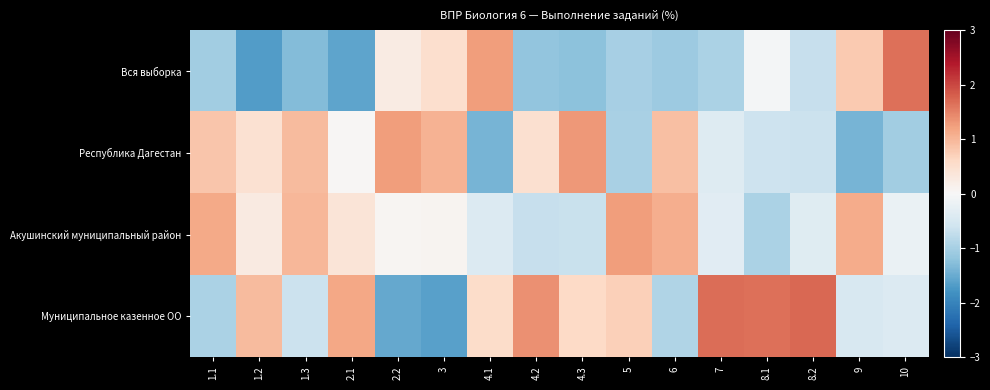

Reading left to right, list all the values displayed in this chart.

Вся выборка: 1.1=-1.0	1.2=-1.7	1.3=-1.3	2.1=-1.6	2.2=0.2	3=0.5	4.1=1.3	4.2=-1.2	4.3=-1.2	5=-1.0	6=-1.1	7=-0.9	8.1=-0.1	8.2=-0.7	9=0.8	10=1.6
Республика Дагестан: 1.1=0.8	1.2=0.5	1.3=0.9	2.1=0.0	2.2=1.2	3=1.0	4.1=-1.4	4.2=0.5	4.3=1.3	5=-1.0	6=0.9	7=-0.4	8.1=-0.6	8.2=-0.7	9=-1.4	10=-1.0
Акушинский муниципальный район: 1.1=1.1	1.2=0.3	1.3=1.0	2.1=0.4	2.2=0.1	3=0.1	4.1=-0.4	4.2=-0.7	4.3=-0.7	5=1.2	6=1.1	7=-0.3	8.1=-0.9	8.2=-0.4	9=1.1	10=-0.2
Муниципальное казенное ОО: 1.1=-0.9	1.2=1.0	1.3=-0.7	2.1=1.2	2.2=-1.5	3=-1.6	4.1=0.5	4.2=1.4	4.3=0.6	5=0.7	6=-0.9	7=1.7	8.1=1.6	8.2=1.7	9=-0.5	10=-0.4